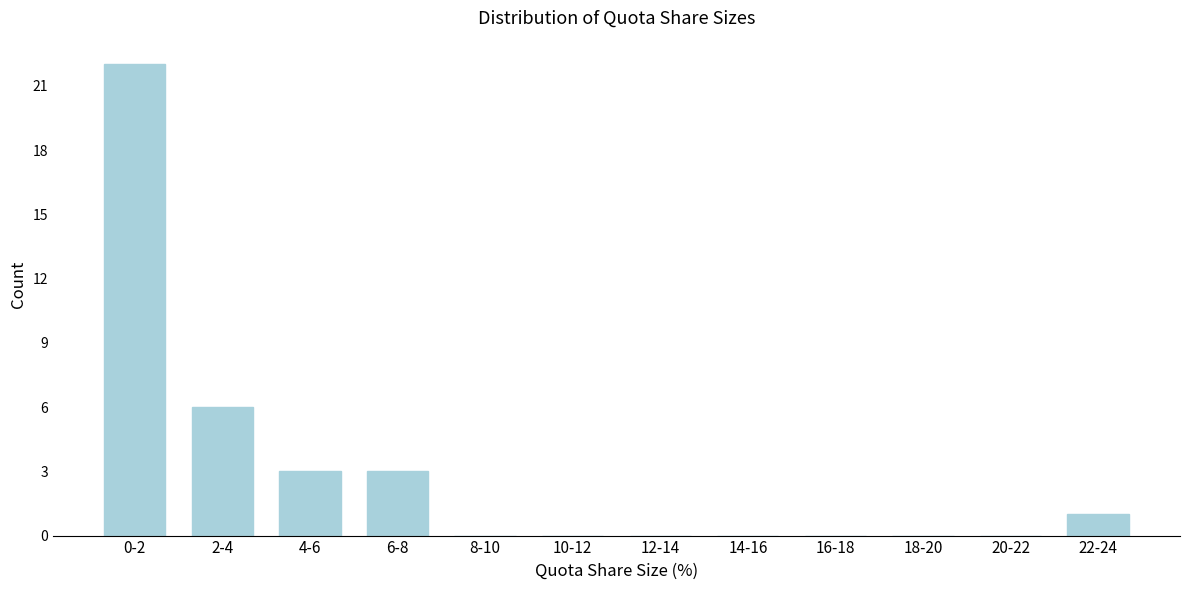

Reading left to right, transcribe all the data shown in this chart.

0-2=22	2-4=6	4-6=3	6-8=3	8-10=0	10-12=0	12-14=0	14-16=0	16-18=0	18-20=0	20-22=0	22-24=1